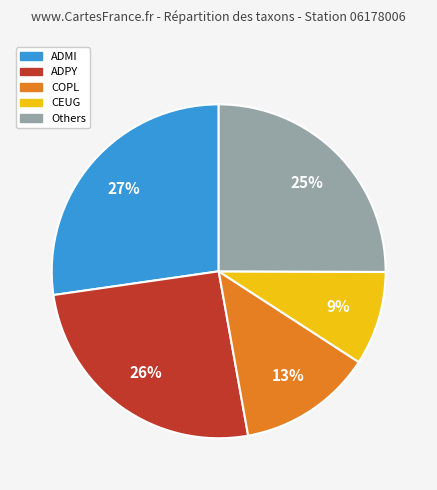

Does Others account for over 50% of the chart?

No